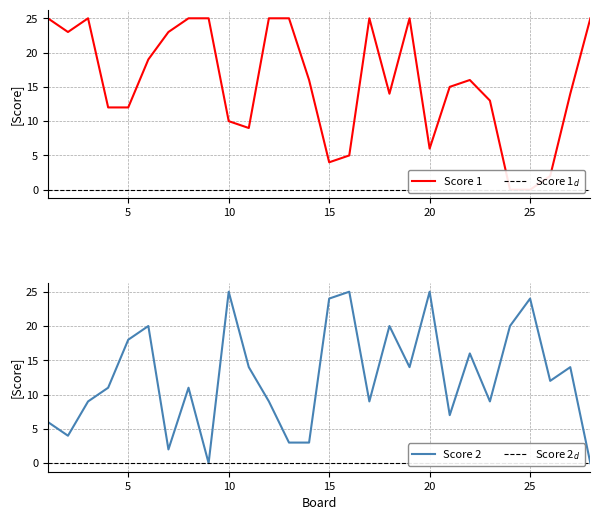

Which series changed the most between 5 and 15?

Score 1